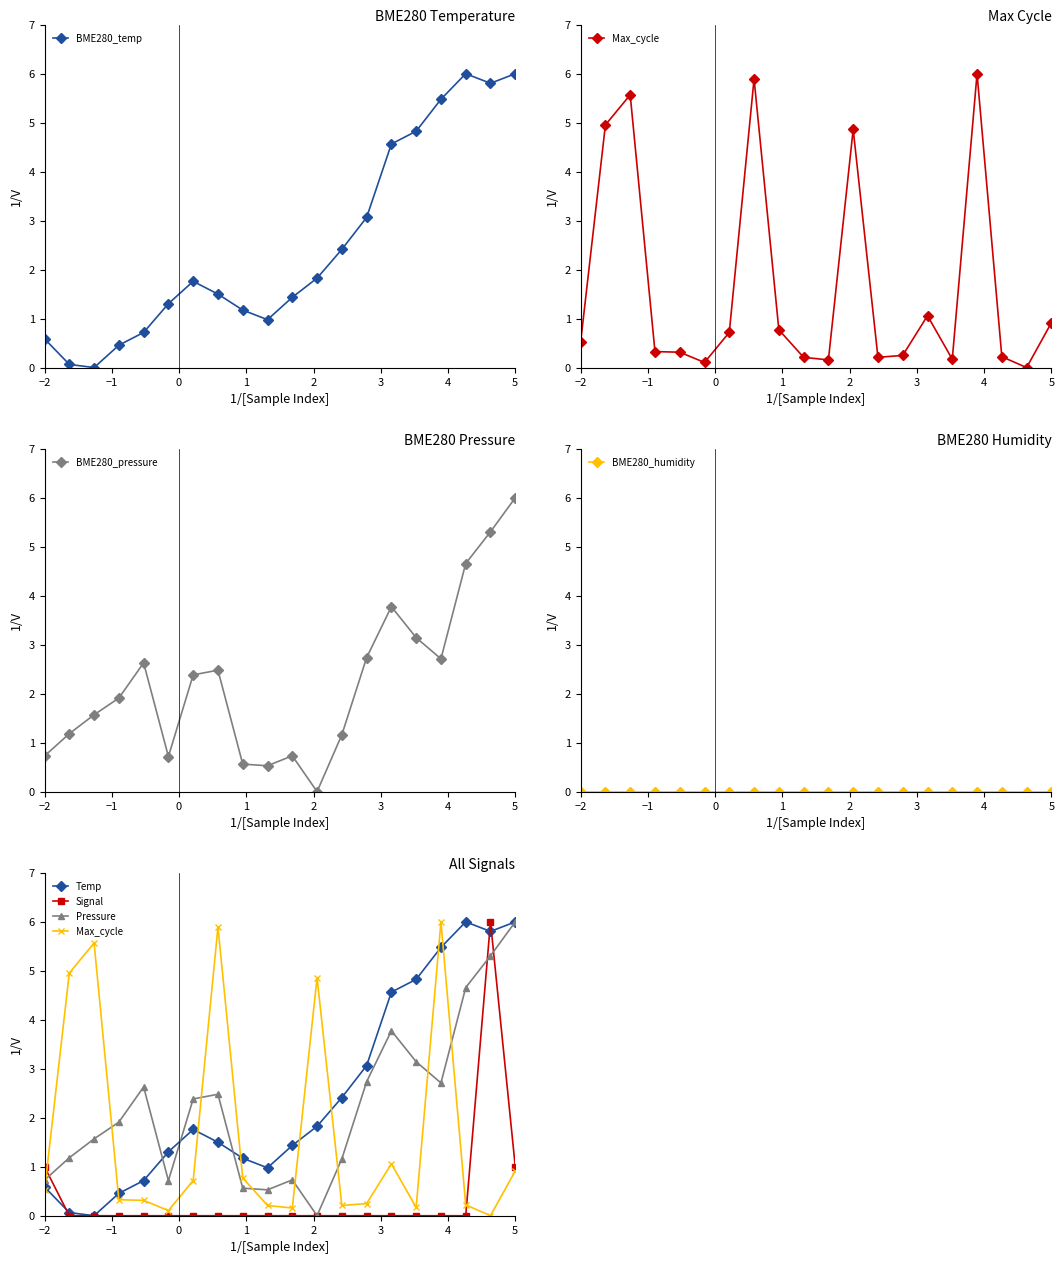

The Signal series shows 2.0 at 01:03. True or false?

False